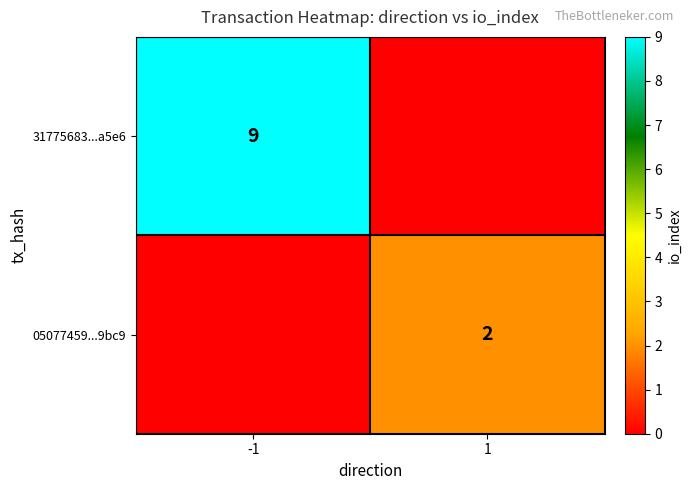

The value of 05077459...9bc9 at 1 is 2. True or false?

True